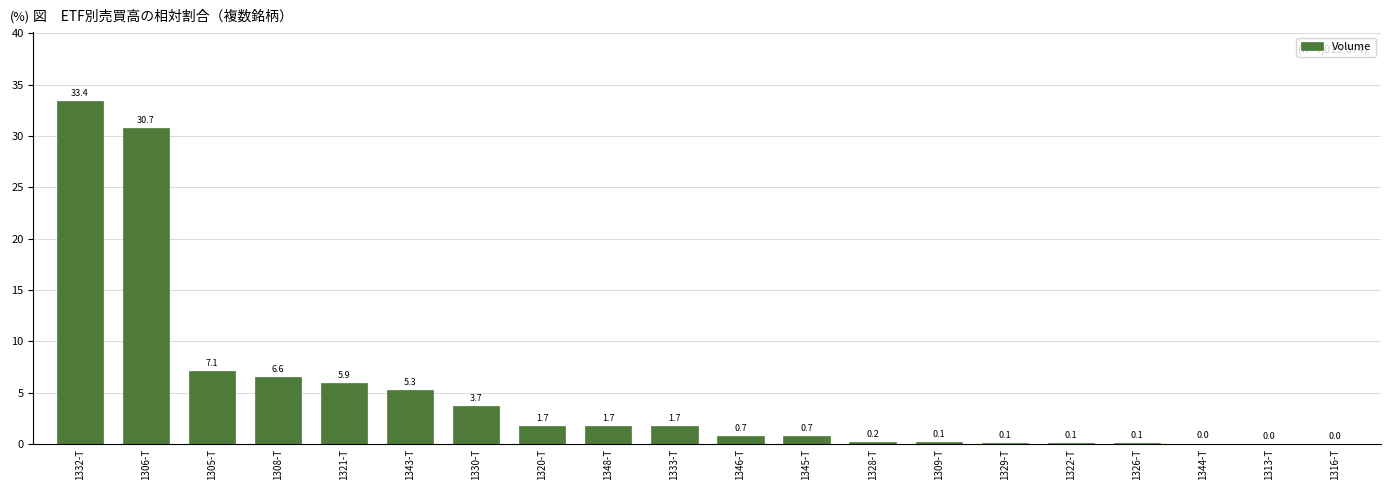

What is the difference between the values at 1343-T and 1329-T?

5.2